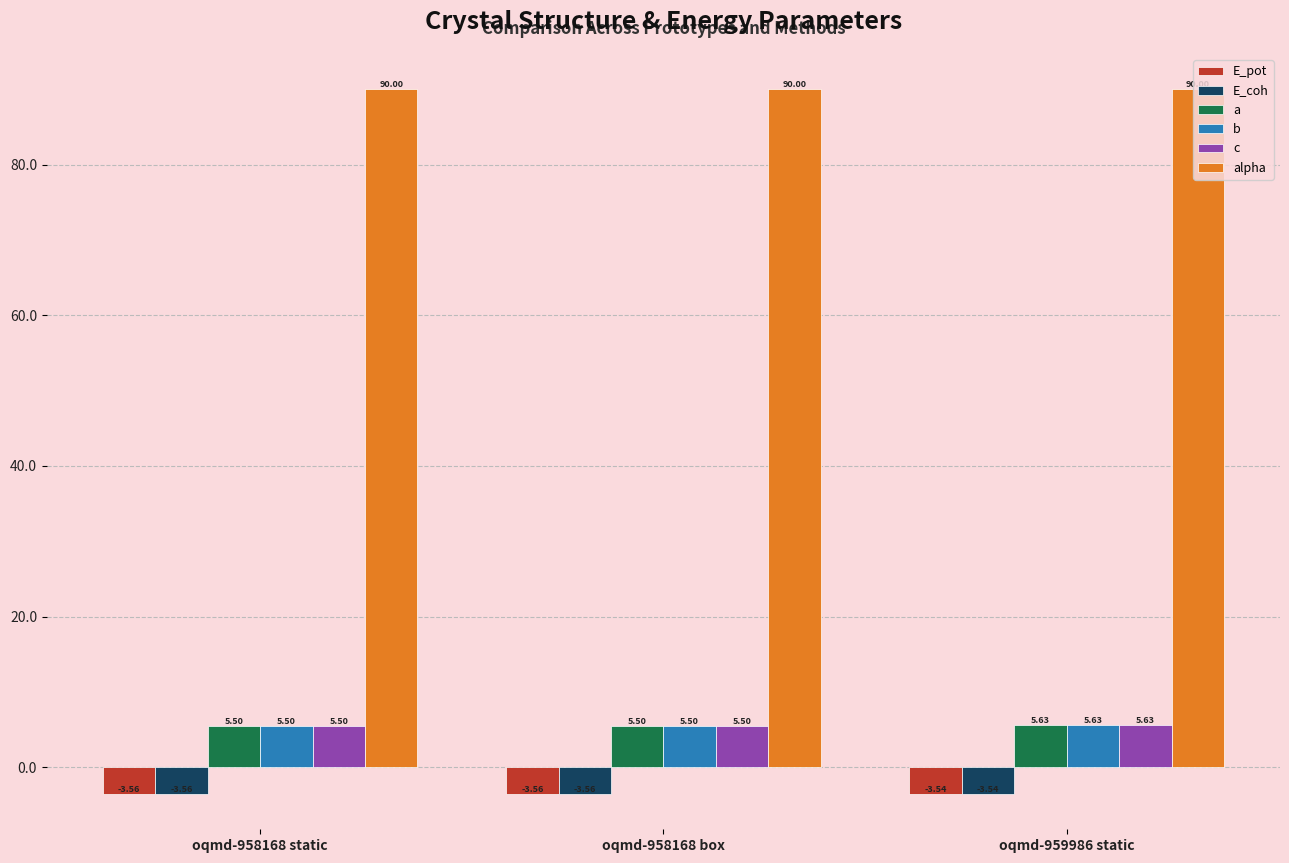

Are the bars grouped side by side (vs. stacked)?

Yes